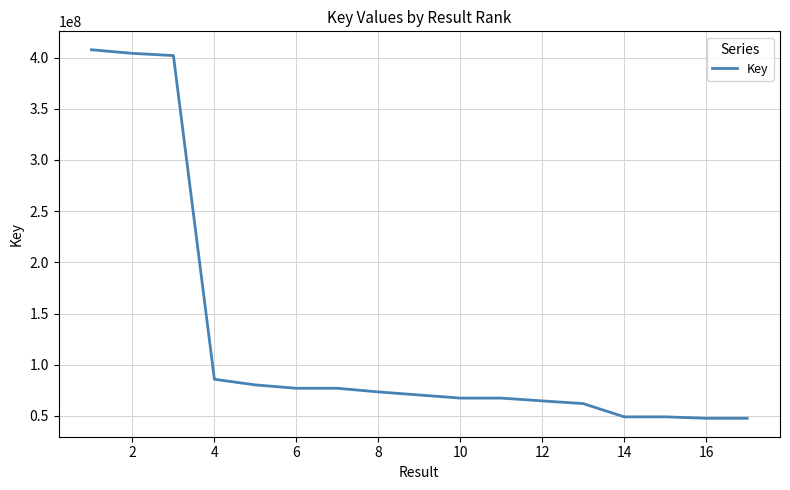

What is the difference between the second highest and minimum values?

356506189